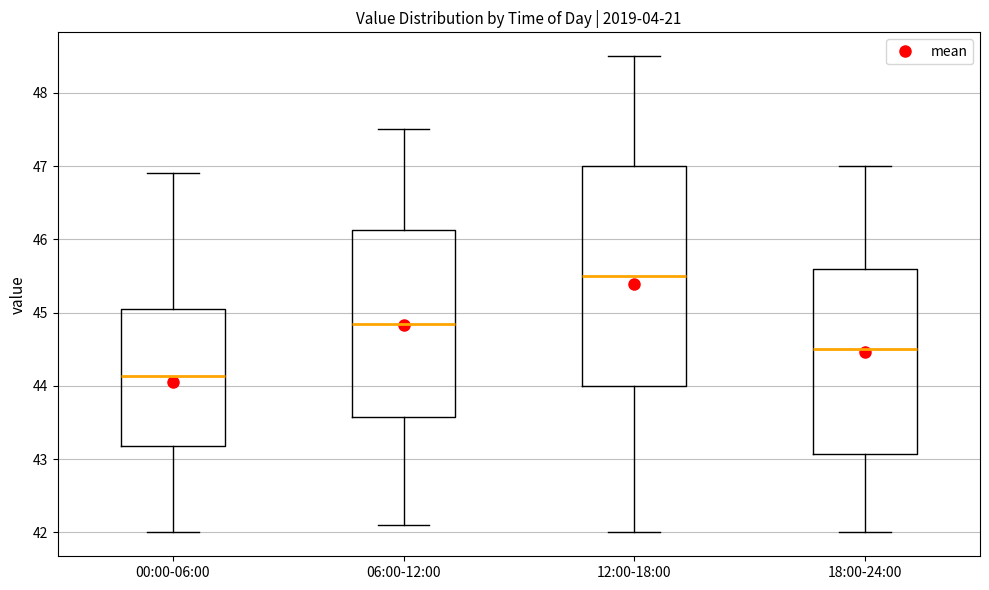

Reading left to right, read every box against the y-axis: the position of its median line, the range the box covers, and the ends of its whiskers. The values are not printed on the chart, so give them approximately, as read against the axis.

00:00-06:00: median 44.1, box 43.2 to 45.1, whiskers 42.0 to 46.9
06:00-12:00: median 44.9, box 43.6 to 46.1, whiskers 42.1 to 47.5
12:00-18:00: median 45.5, box 44.0 to 47.0, whiskers 42.0 to 48.5
18:00-24:00: median 44.5, box 43.1 to 45.6, whiskers 42.0 to 47.0